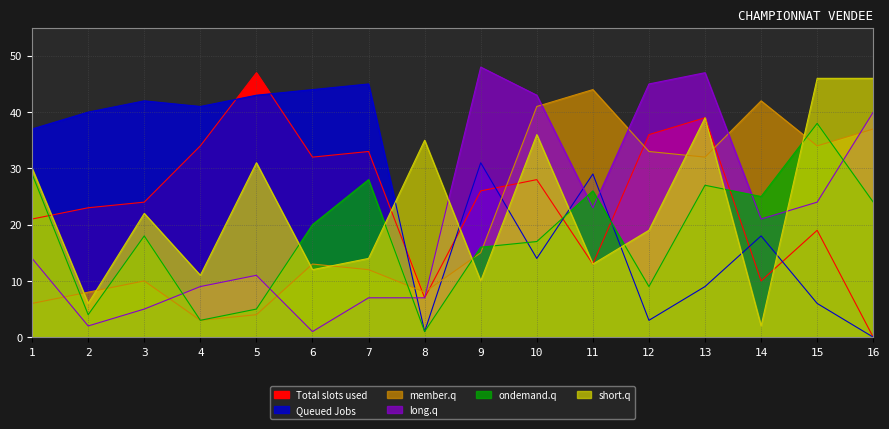

What is the maximum value for short.q?

46